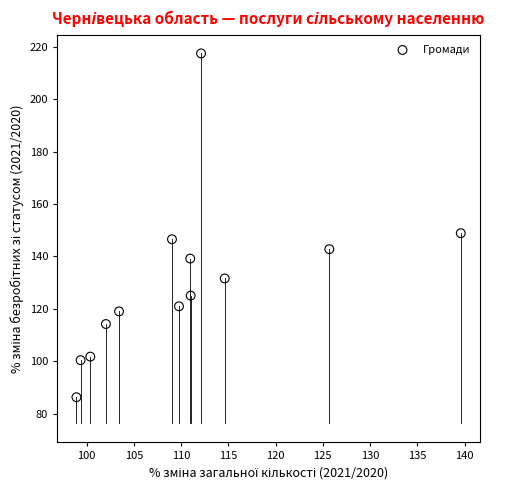

What Y value in the scatter plot is closest to 151?

148.9